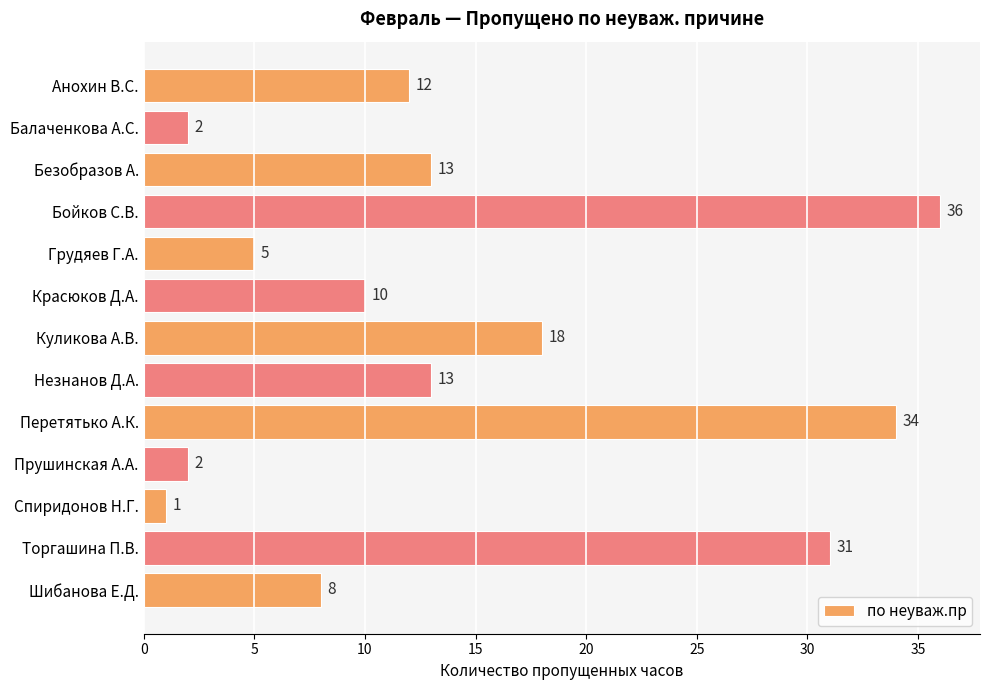

What position from the top is Анохин В.С.?

1